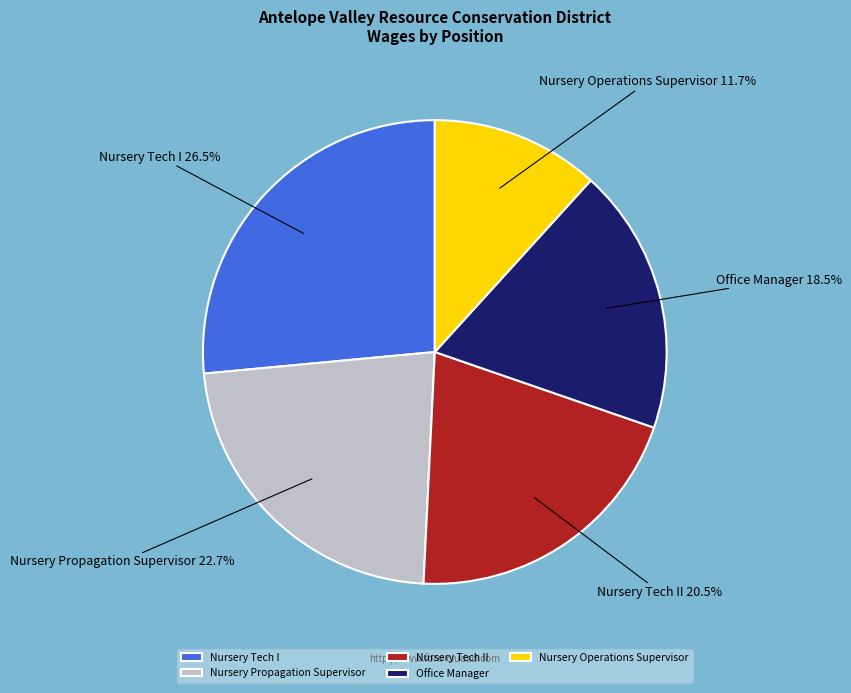

To the nearest percent, what is the combined percentage of Office Manager and Nursery Tech II?

39%